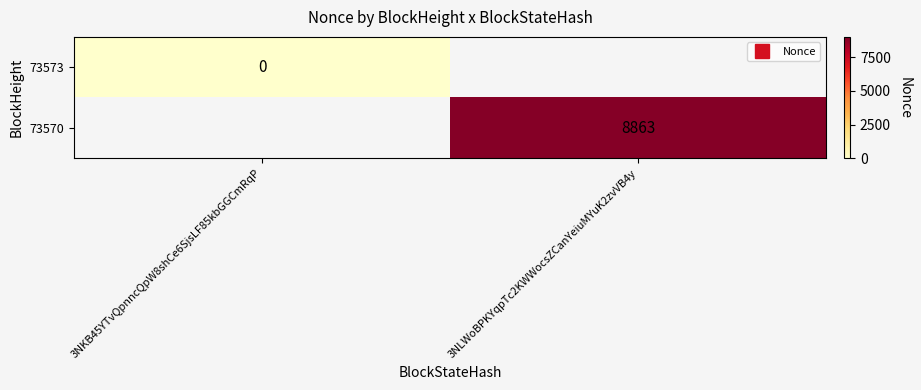

Between 3NKB45YTvQpnncQpW8shCe6SjsLF85kbGGCmRqP and 3NLWoBPKYqpTc2KWWocsZCanYeiuMYuK2zvVB4y, which is larger?

3NLWoBPKYqpTc2KWWocsZCanYeiuMYuK2zvVB4y